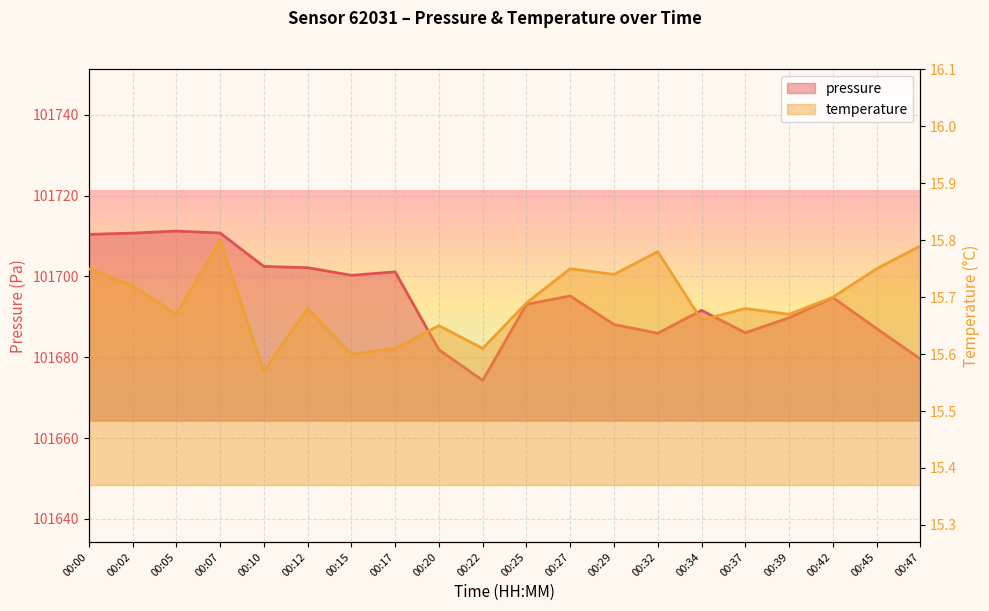

Which category has the highest value across all series?

00:05